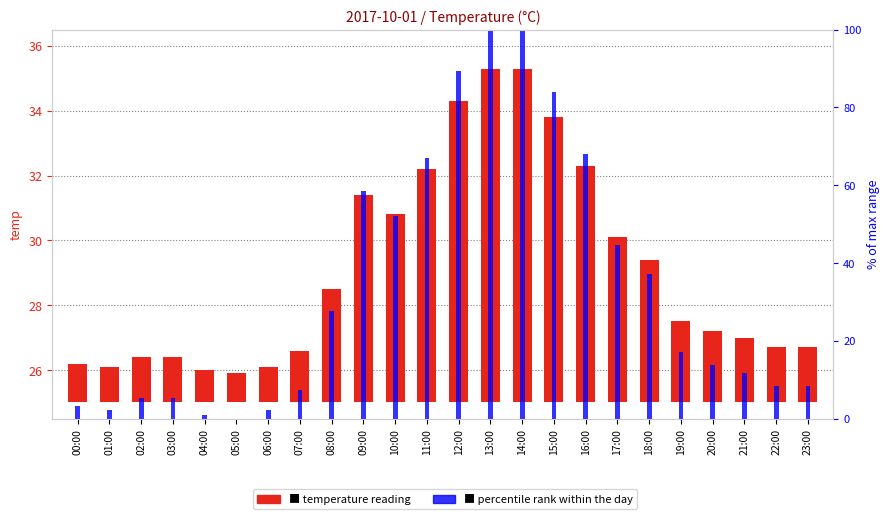

Which series has the largest total across all categories?

percentile rank within the day